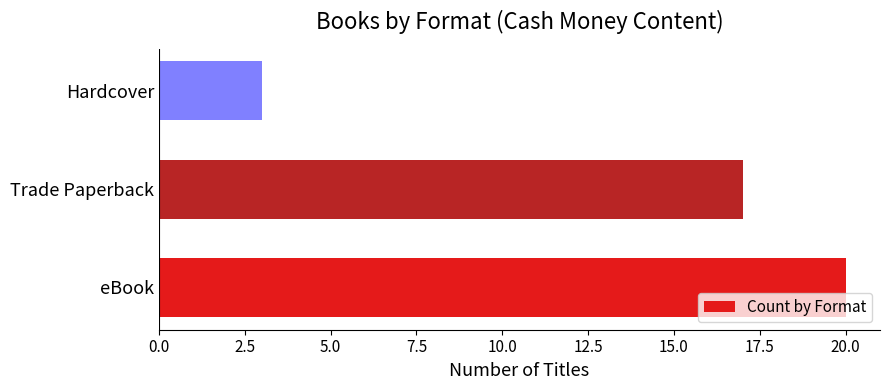

What is the smallest value displayed?

3